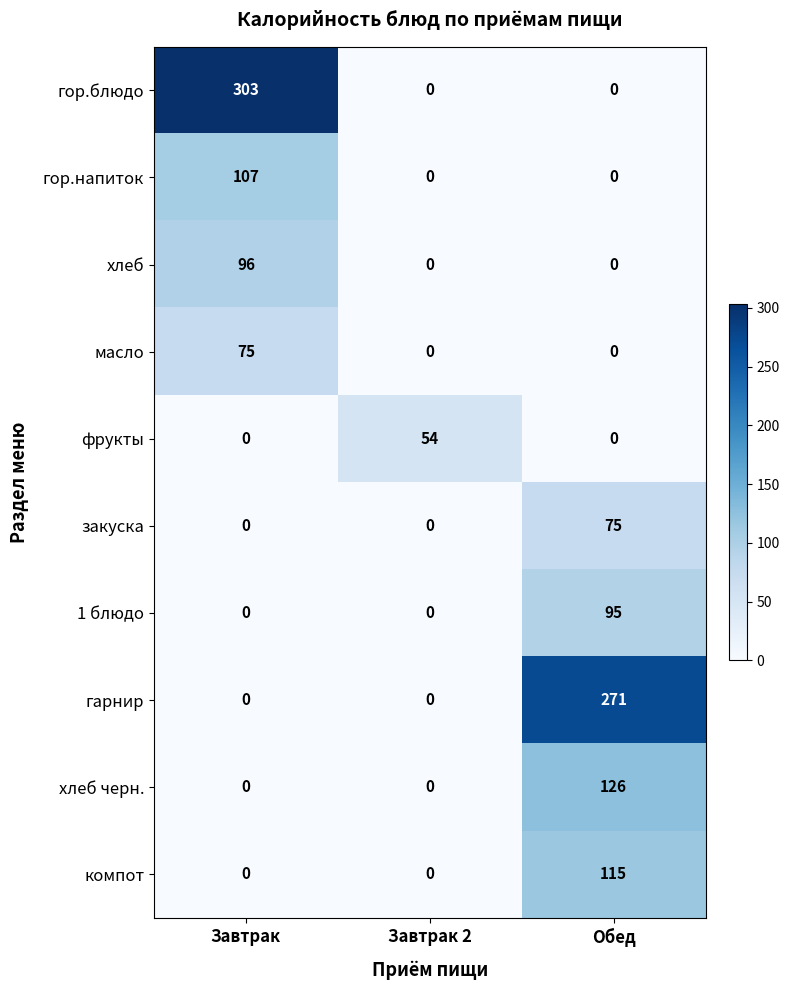

Reading right to left, extract all data points from this chart.

гор.блюдо: Обед=0	Завтрак 2=0	Завтрак=303
гор.напиток: Обед=0	Завтрак 2=0	Завтрак=107
хлеб: Обед=0	Завтрак 2=0	Завтрак=96
масло: Обед=0	Завтрак 2=0	Завтрак=75
фрукты: Обед=0	Завтрак 2=54	Завтрак=0
закуска: Обед=75	Завтрак 2=0	Завтрак=0
1 блюдо: Обед=95	Завтрак 2=0	Завтрак=0
гарнир: Обед=271	Завтрак 2=0	Завтрак=0
хлеб черн.: Обед=126	Завтрак 2=0	Завтрак=0
компот: Обед=115	Завтрак 2=0	Завтрак=0